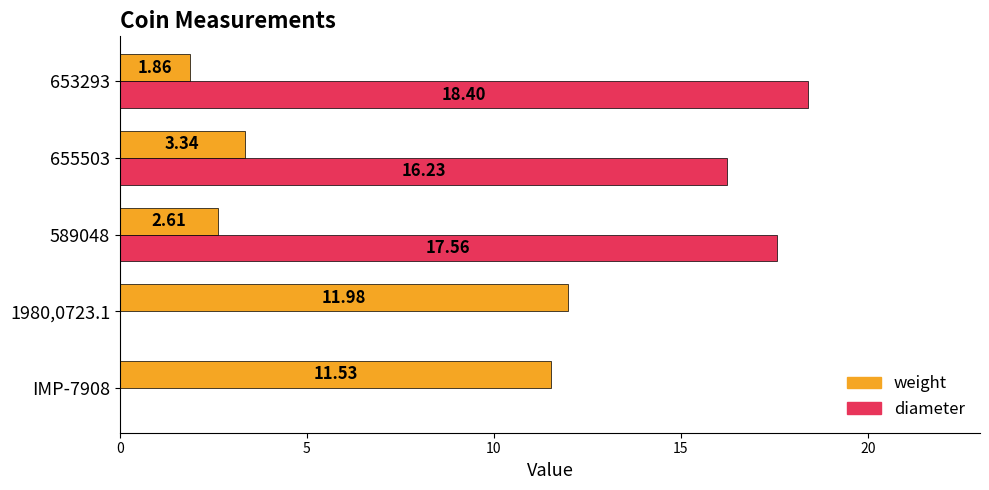

Which series changed the most between 655503 and 653293?

diameter